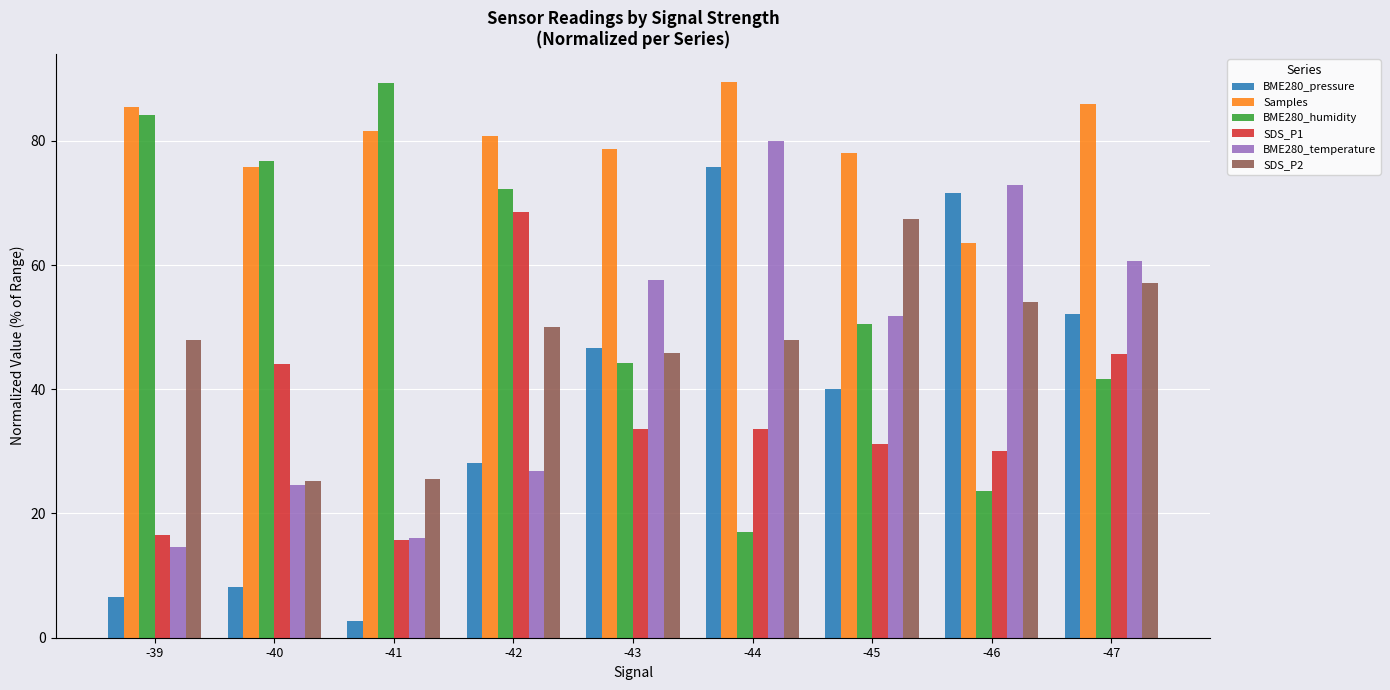

What is the difference between the SDS_P1 values at -42 and -47?

22.9